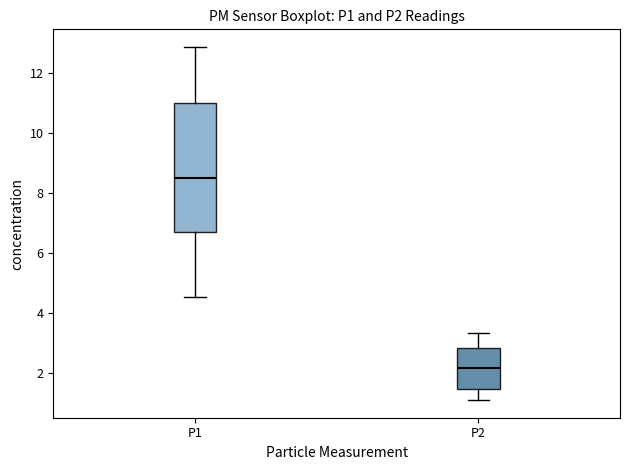

Which box's median line is the highest?

P1